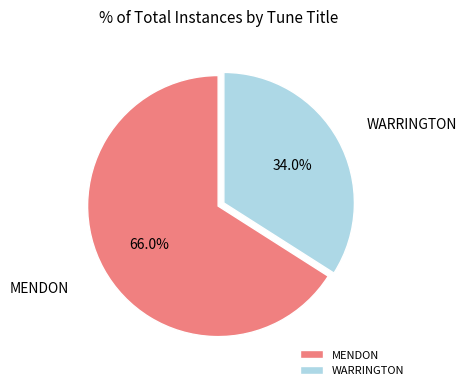

How many slices are in this pie chart?

2